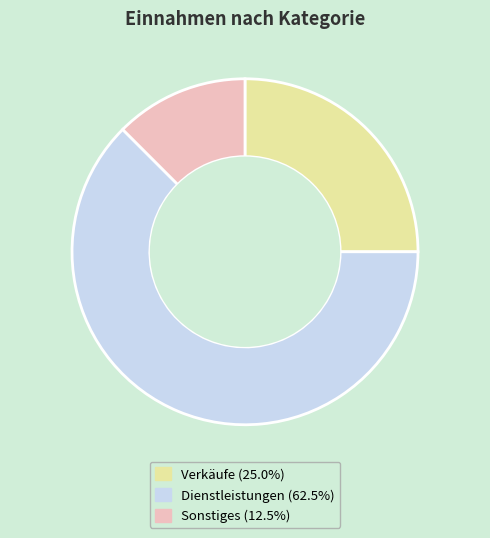

True or false: Sonstiges accounts for 24% of the total.

False